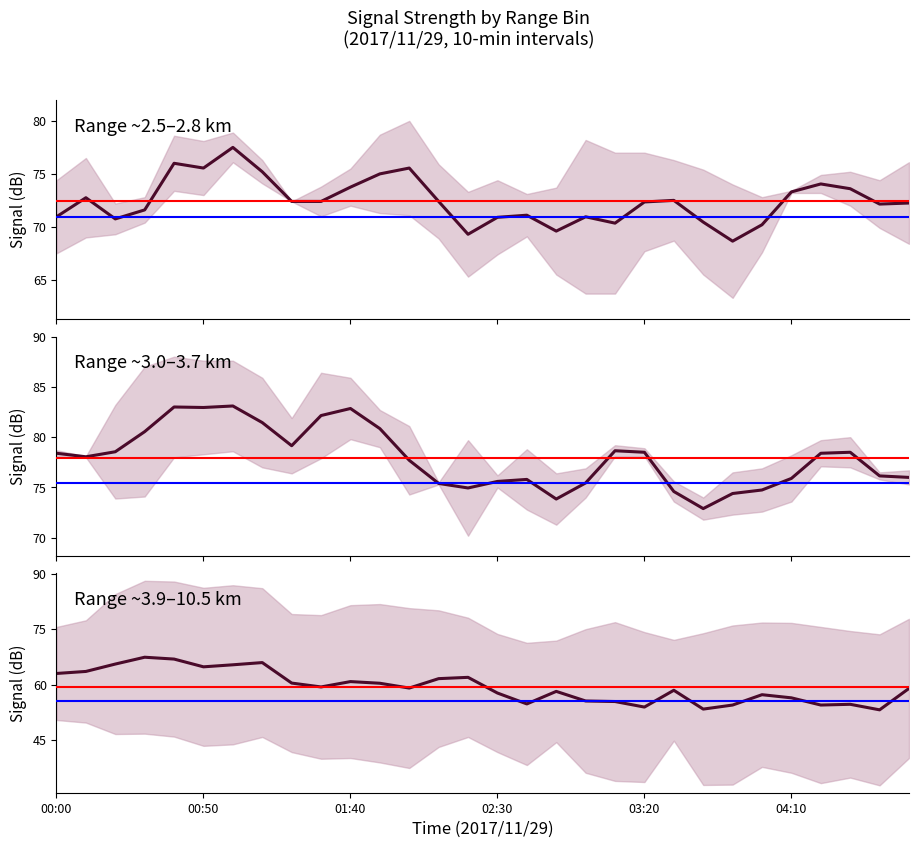

What is the total value across all series at 6?

225.9